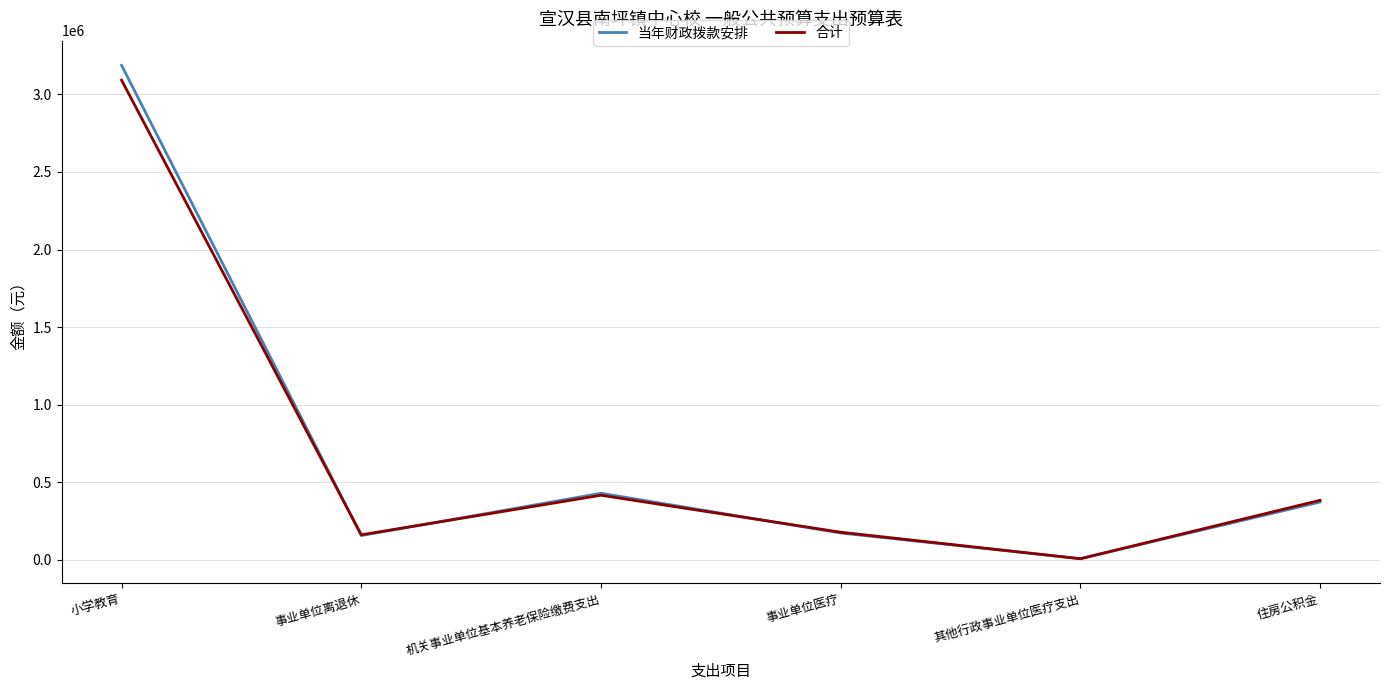

Between which two adjacent categories do 当年财政拨款安排 and 合计 first intersect?

小学教育 and 事业单位离退休